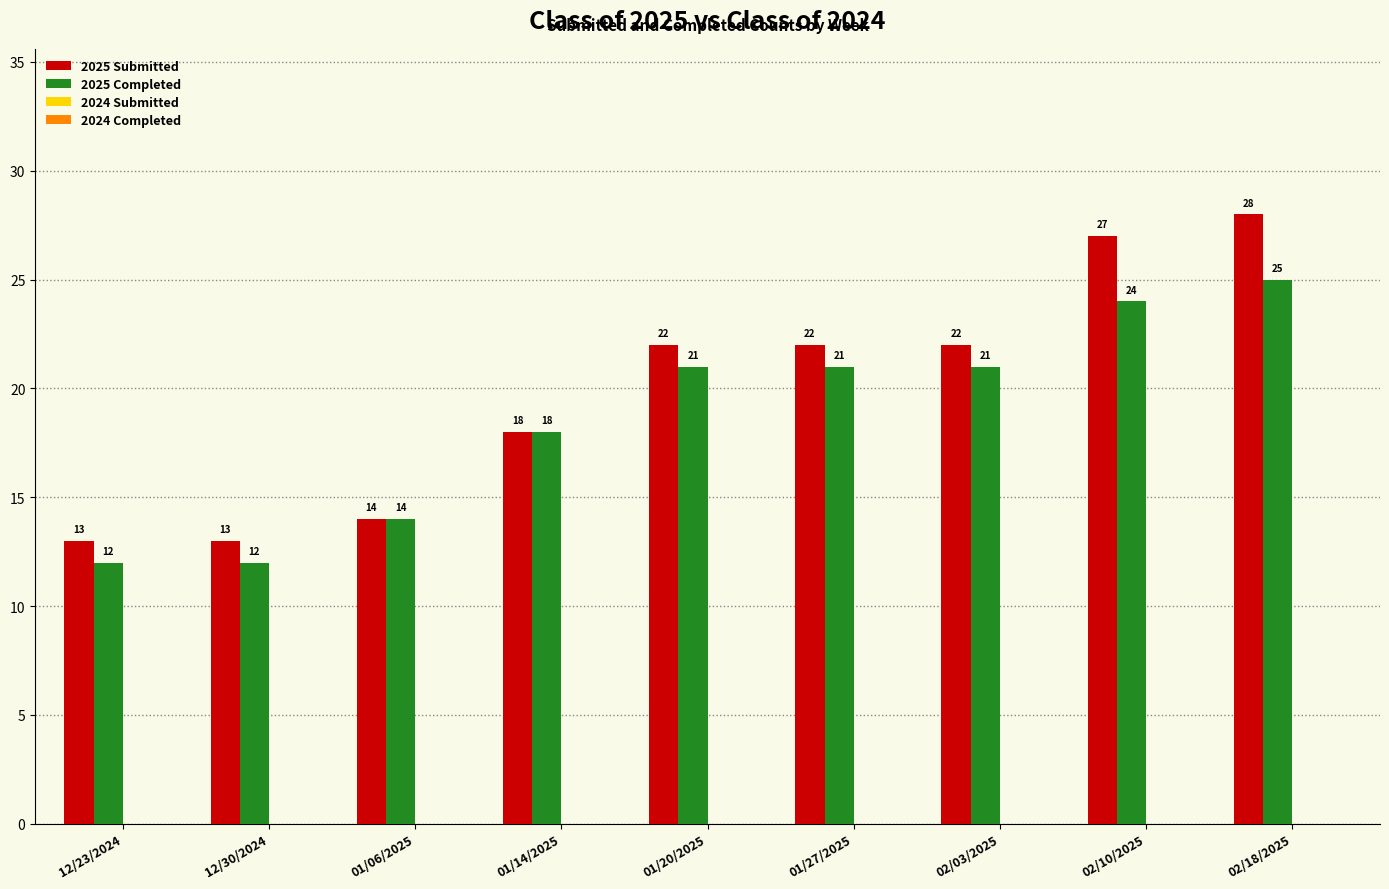

How many series are shown in this chart?

2